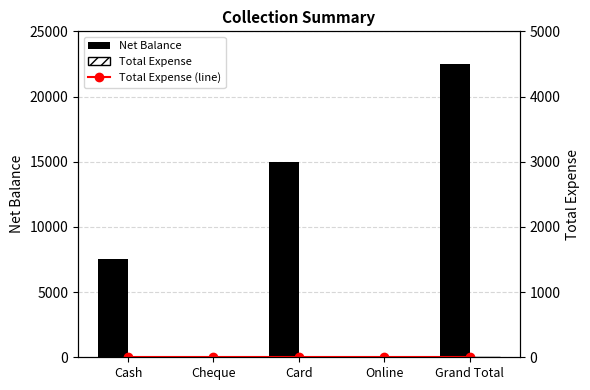

How many data points in Net Balance are above 7500?

2